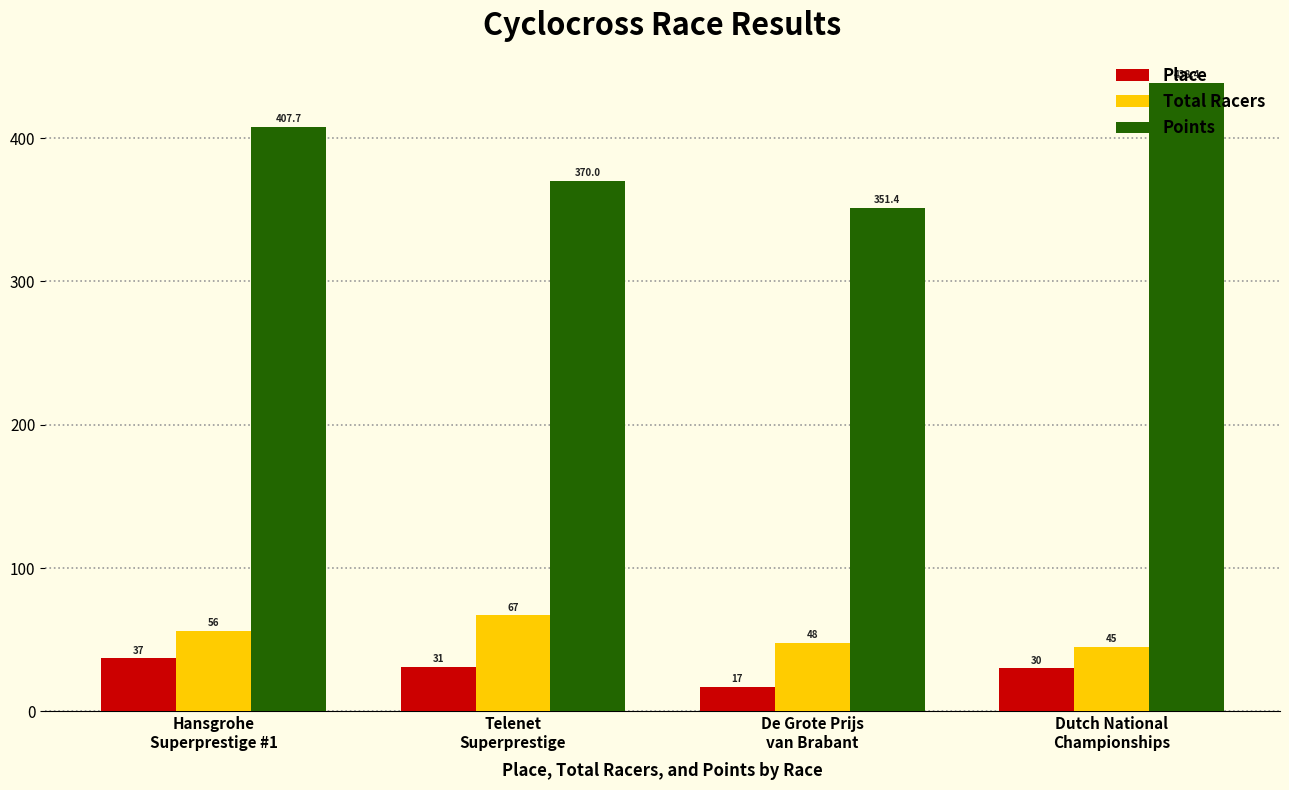

Rank the series at Hansgrohe
Superprestige #1 from highest to lowest value.

Points, Total Racers, Place